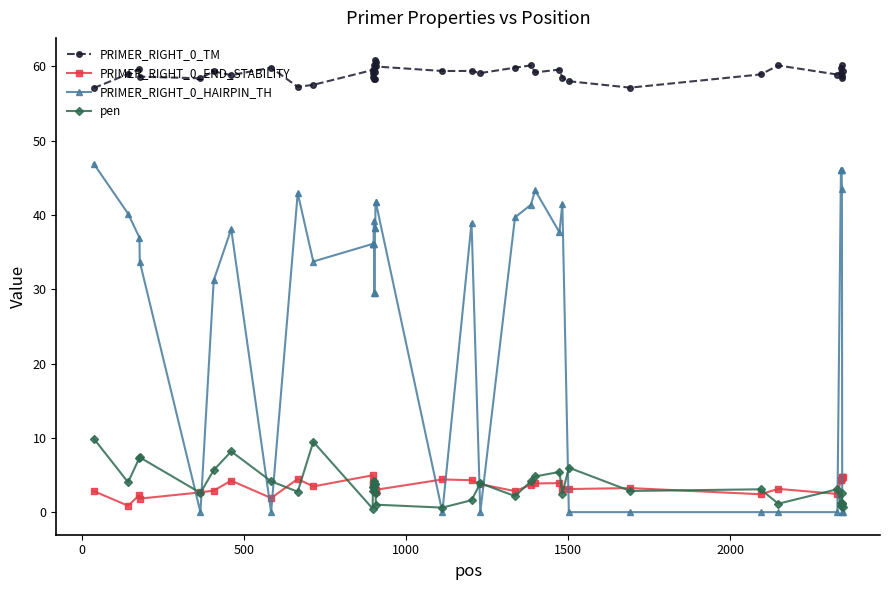

Which series ends up on top after the final intersection of PRIMER_RIGHT_0_HAIRPIN_TH and PRIMER_RIGHT_0_END_STABILITY?

PRIMER_RIGHT_0_END_STABILITY